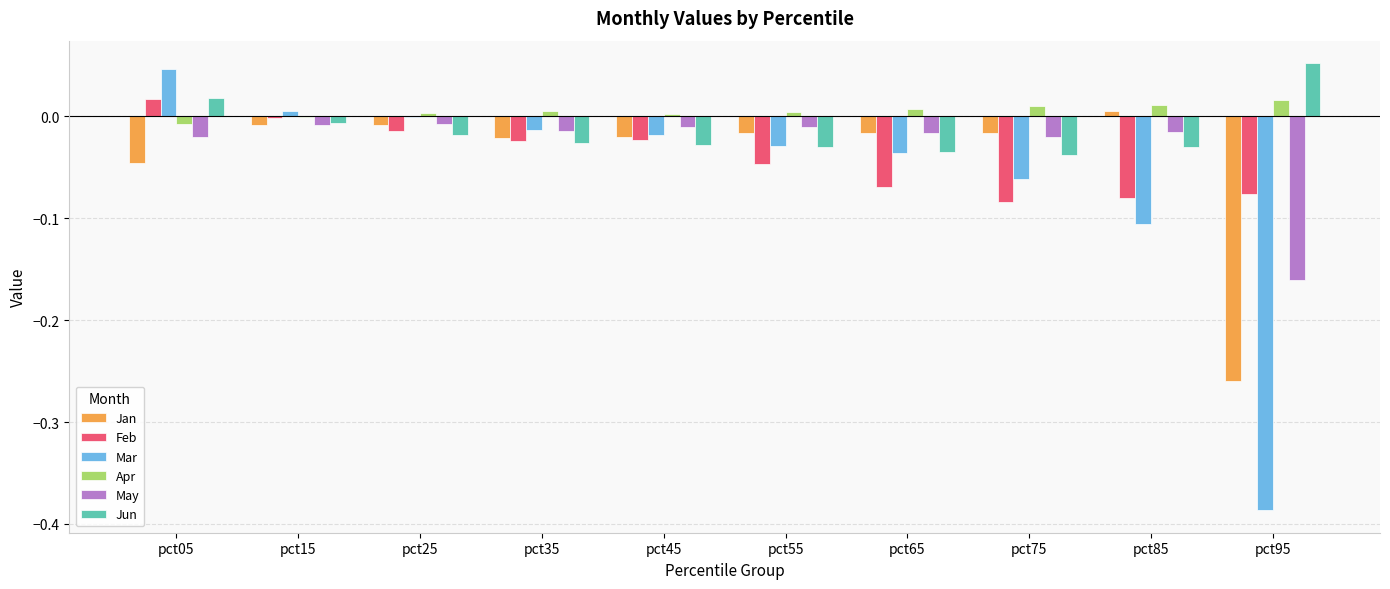

What are all the series names shown in the legend?

Jan, Feb, Mar, Apr, May, Jun